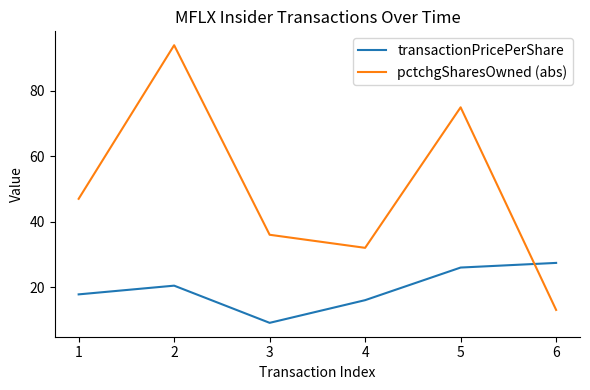

Which series changed the most between 1 and 3?

pctchgSharesOwned (abs)